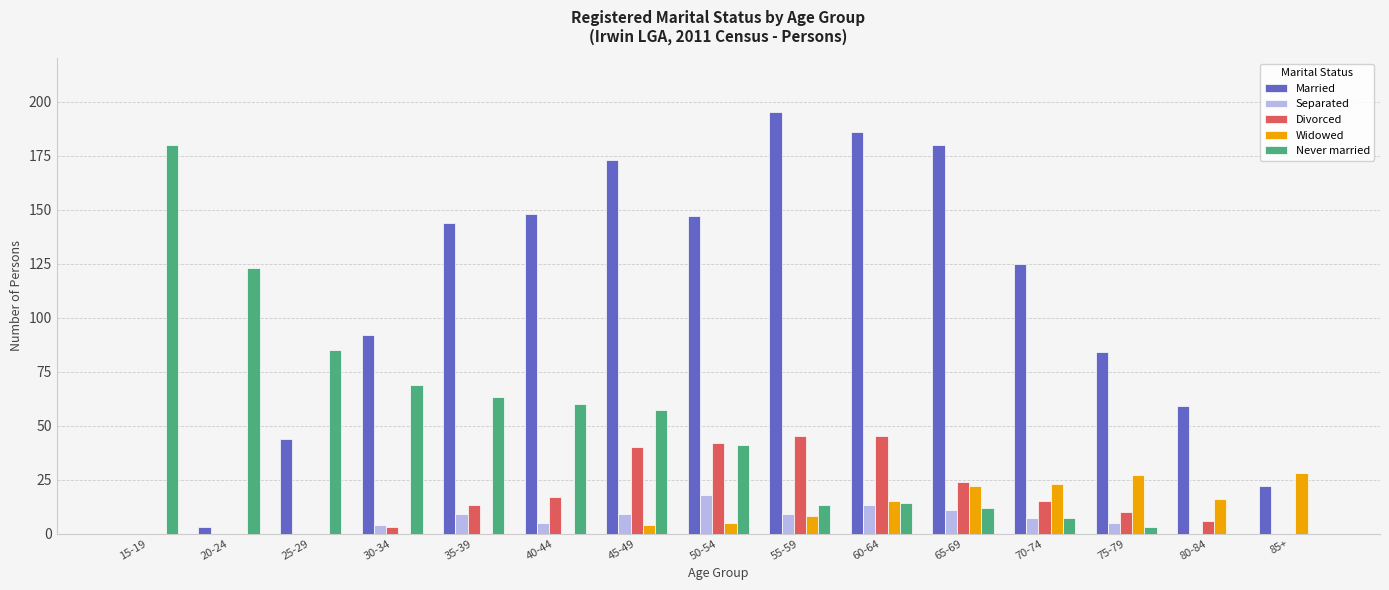

Which series has the largest total across all categories?

Married